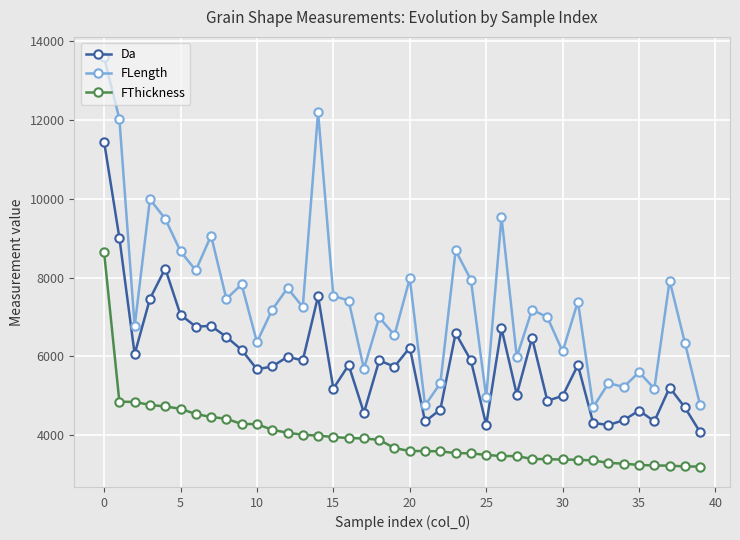

What are all the series names shown in the legend?

Da, FLength, FThickness